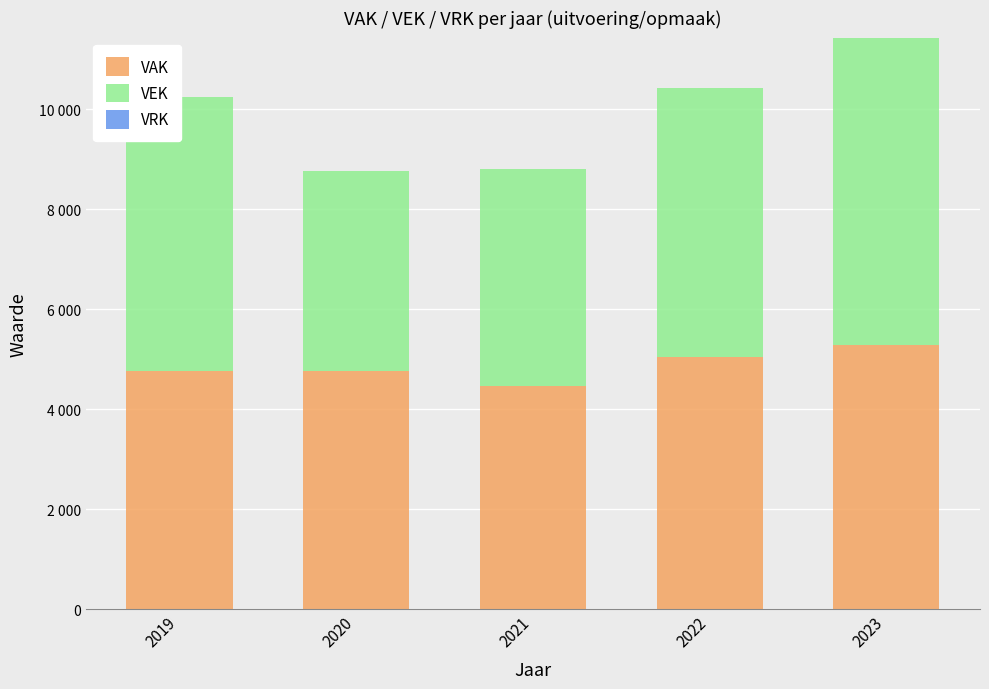

What is the difference between the second highest and second lowest values in the VEK series?

1124